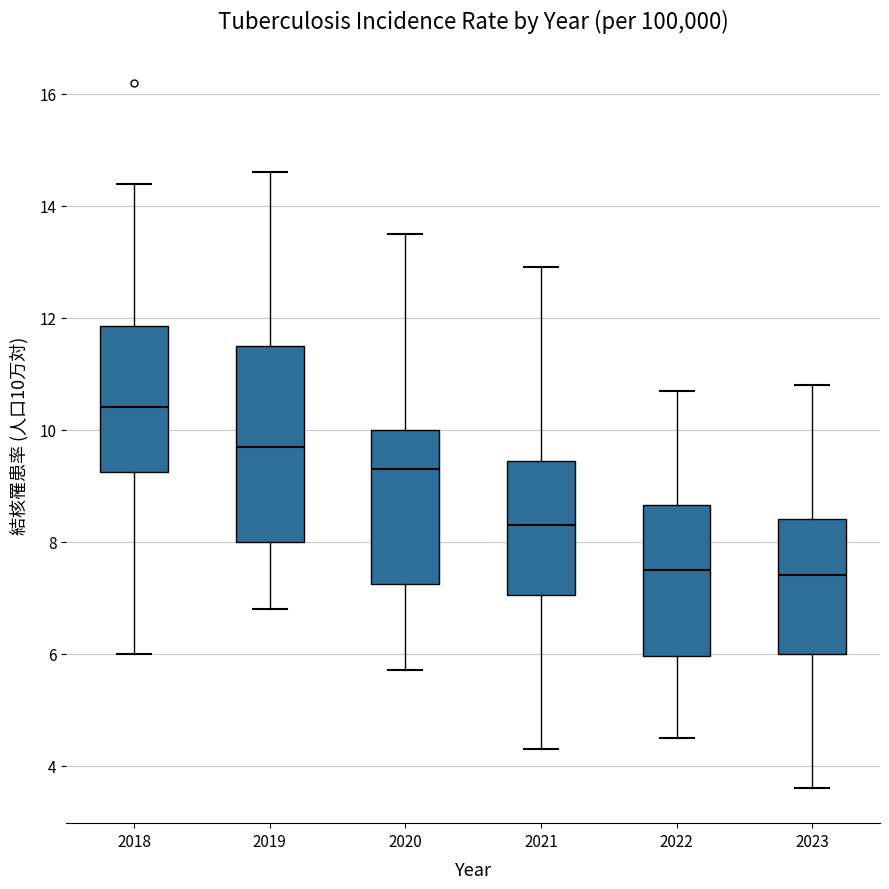

Comparing the boxes themselves (not the whiskers), which one is the tallest?

2019